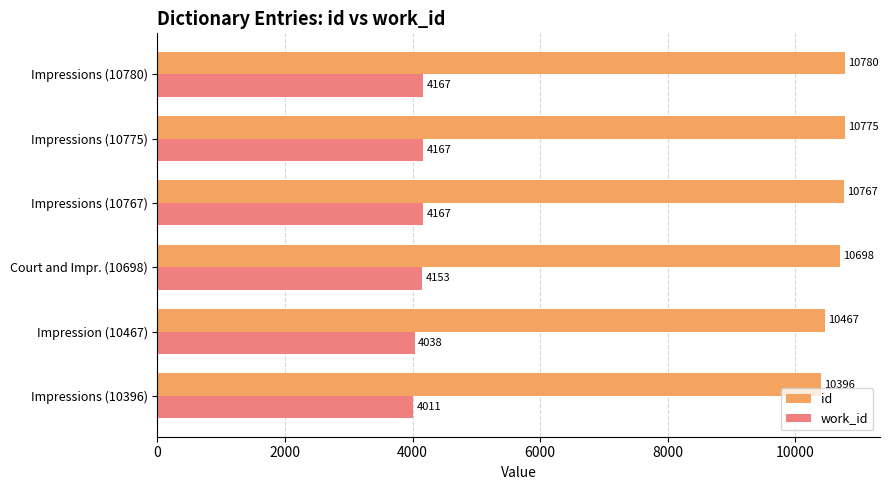

True or false: work_id has a value of 6845 at Impressions (10396).

False